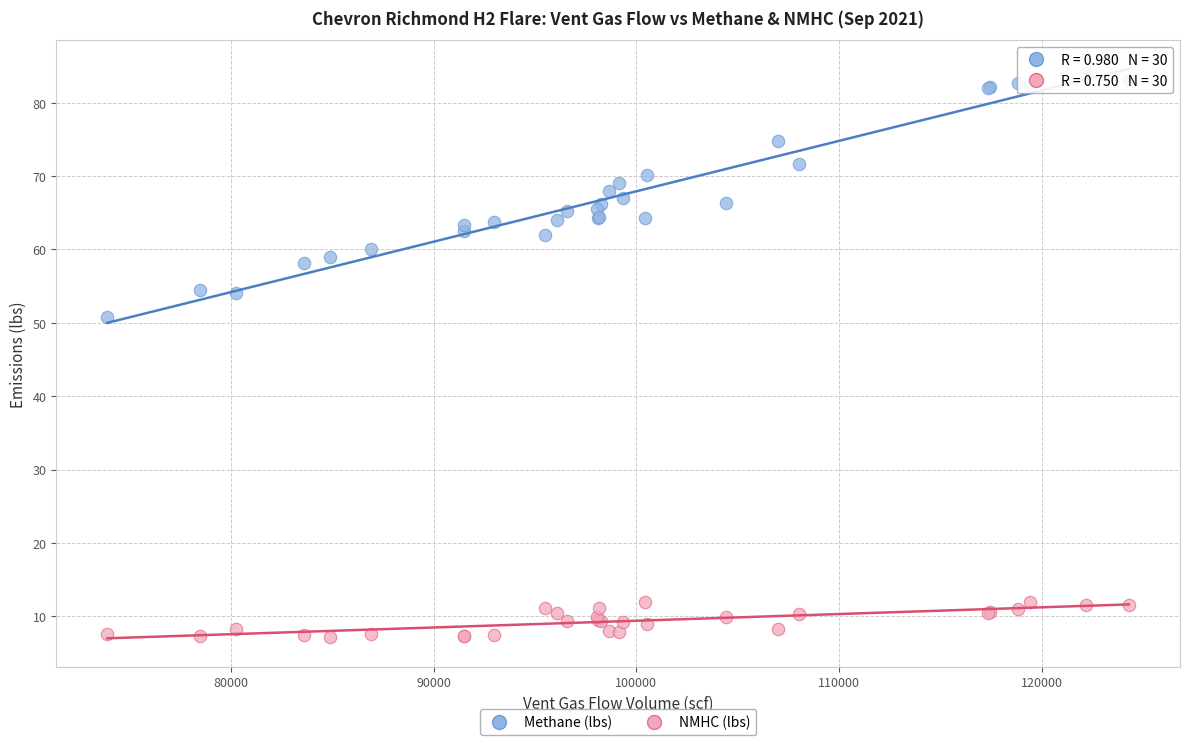

What are all the series names shown in the legend?

Methane (lbs), NMHC (lbs)